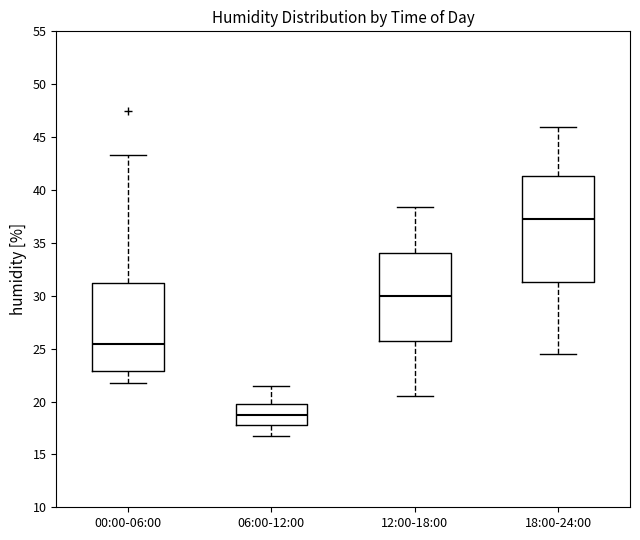

Reading left to right, read every box against the y-axis: the position of its median line, the range the box covers, and the ends of its whiskers. The values are not printed on the chart, so give them approximately, as read against the axis.

00:00-06:00: median 25.5, box 23.0 to 31.0, whiskers 21.5 to 43.5
06:00-12:00: median 19.0, box 18.0 to 19.5, whiskers 16.5 to 21.5
12:00-18:00: median 30.0, box 26.0 to 34.0, whiskers 20.5 to 38.5
18:00-24:00: median 37.5, box 31.5 to 41.5, whiskers 24.5 to 46.0